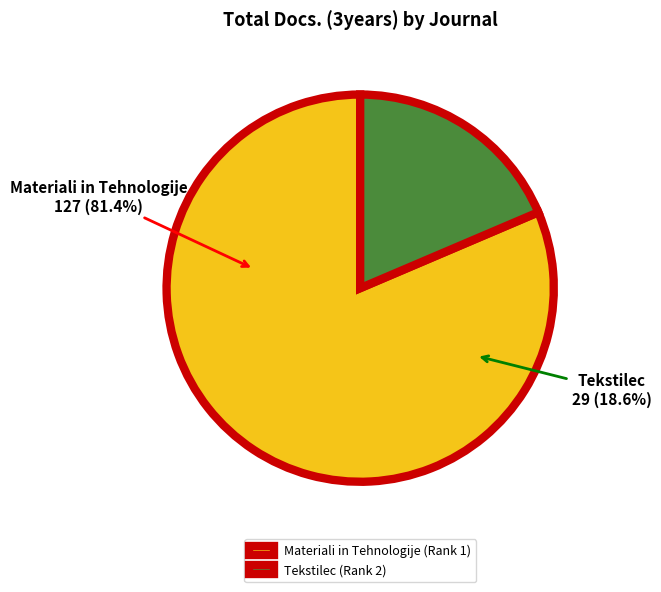

Which category accounts for the majority?

Materiali in Tehnologije (Rank 1)